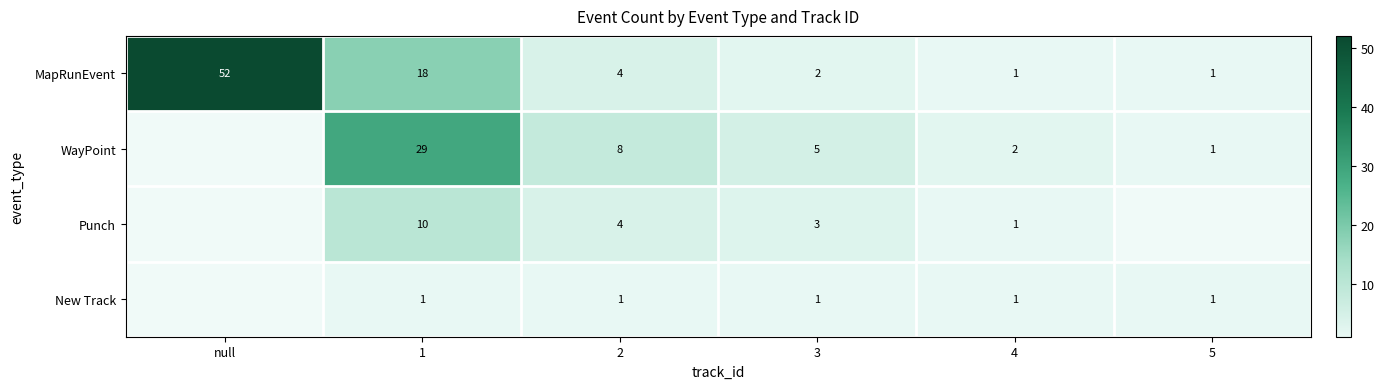

At which category does the chart reach its minimum across all series?

4